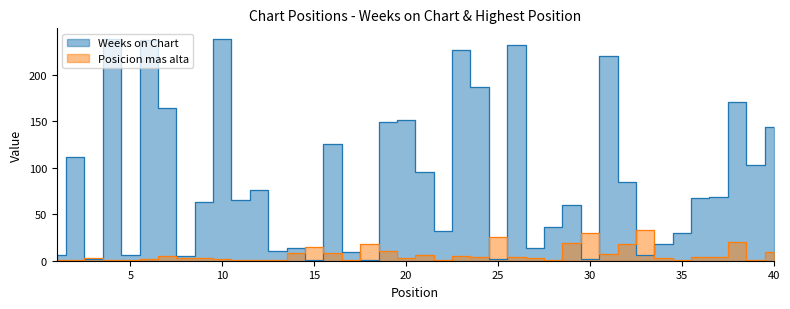

Rank the series at 23 from highest to lowest value.

Weeks on Chart, Posicion mas alta